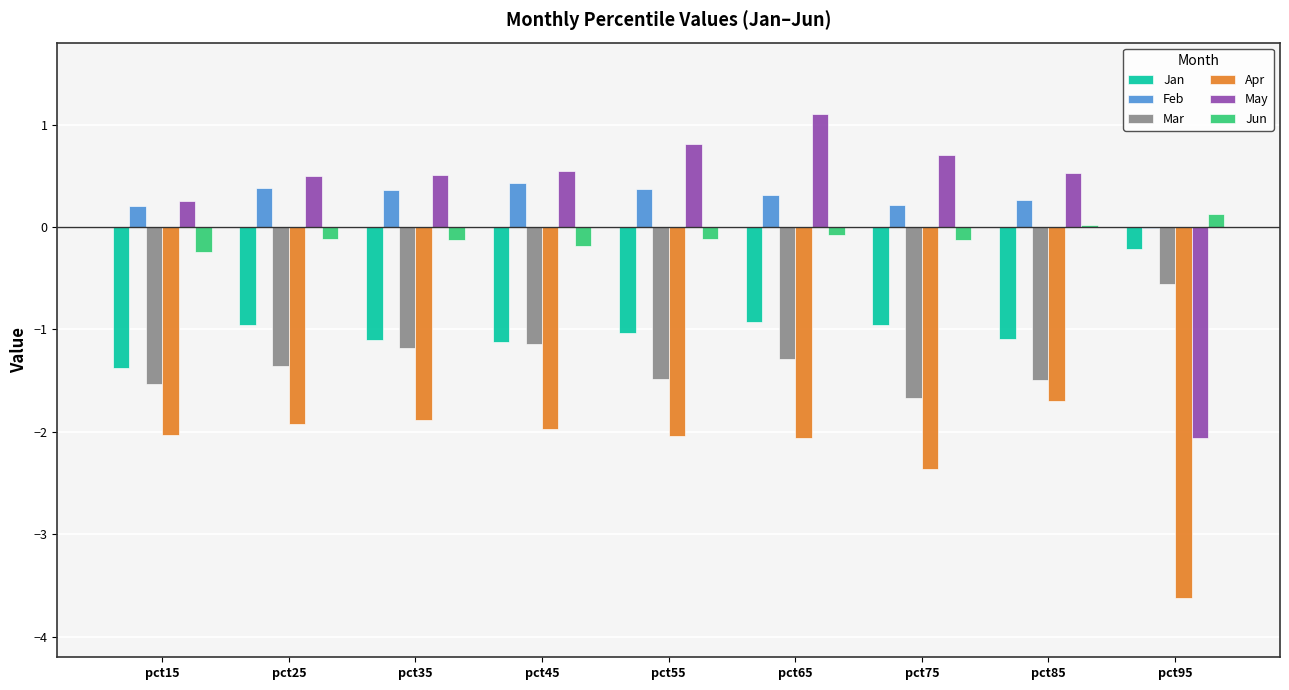

What is the sum of all Apr values?

-19.6